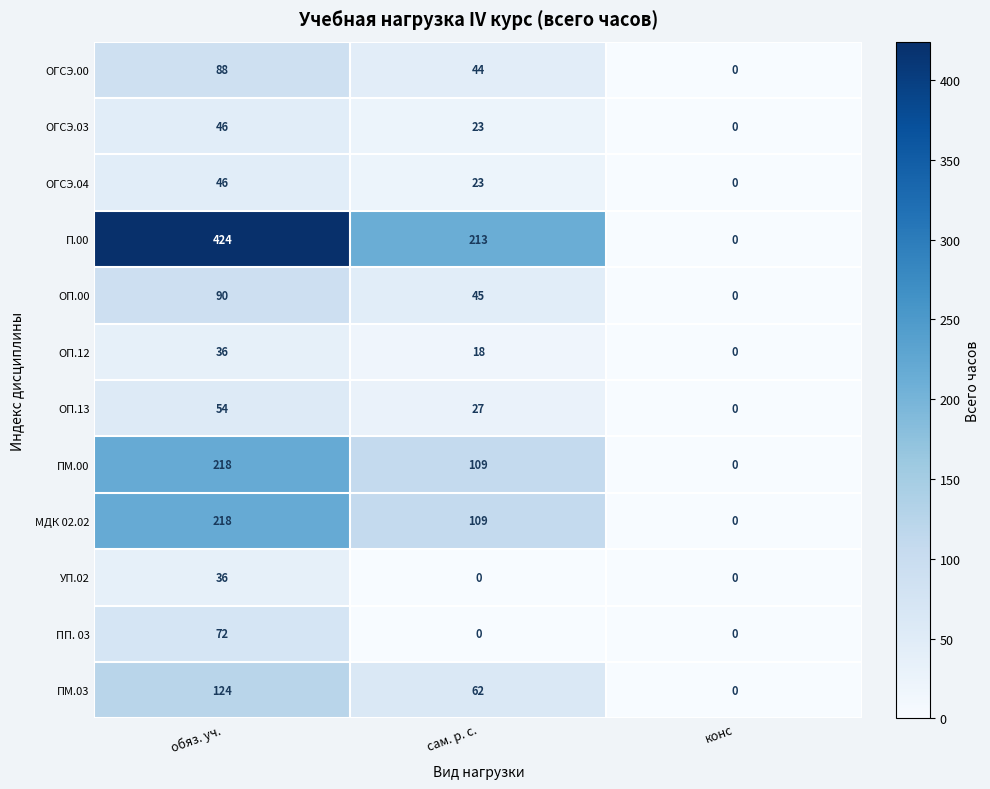

Which category has the lowest value in the ОГСЭ.00 series?

конс